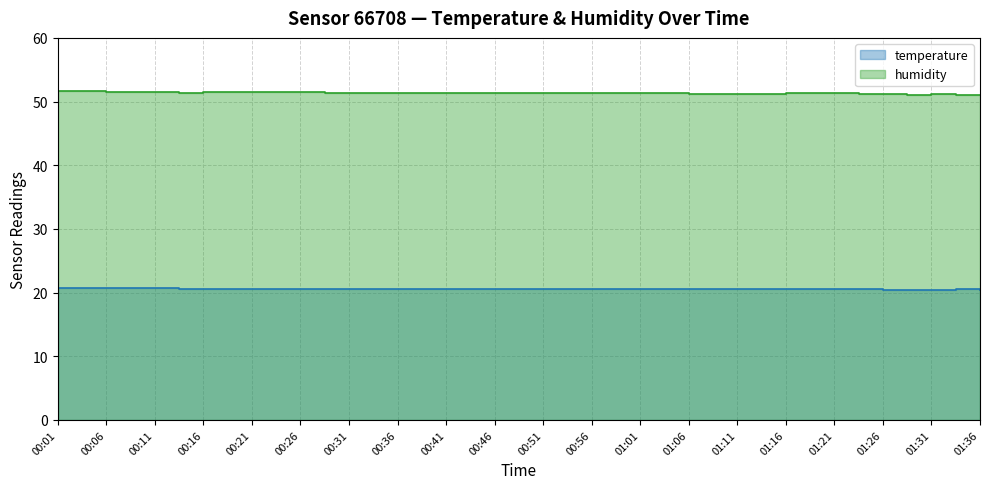

What are all the series names shown in the legend?

temperature, humidity